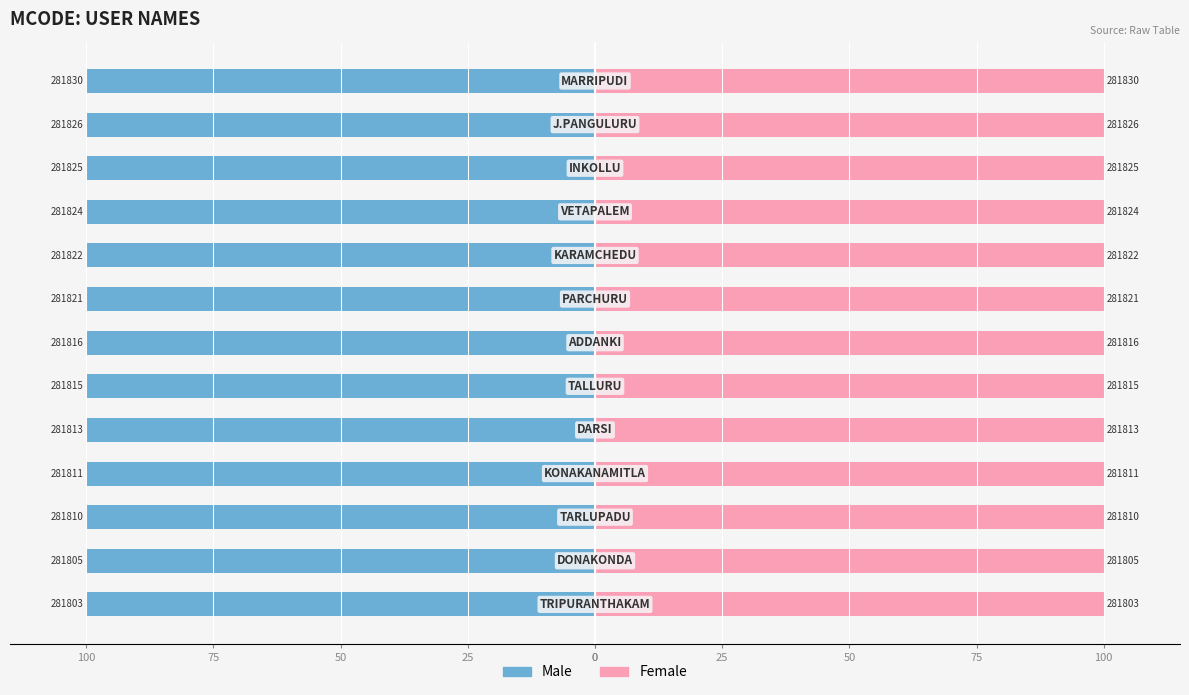

List the series in order of their peak value, highest first.

Female, Male